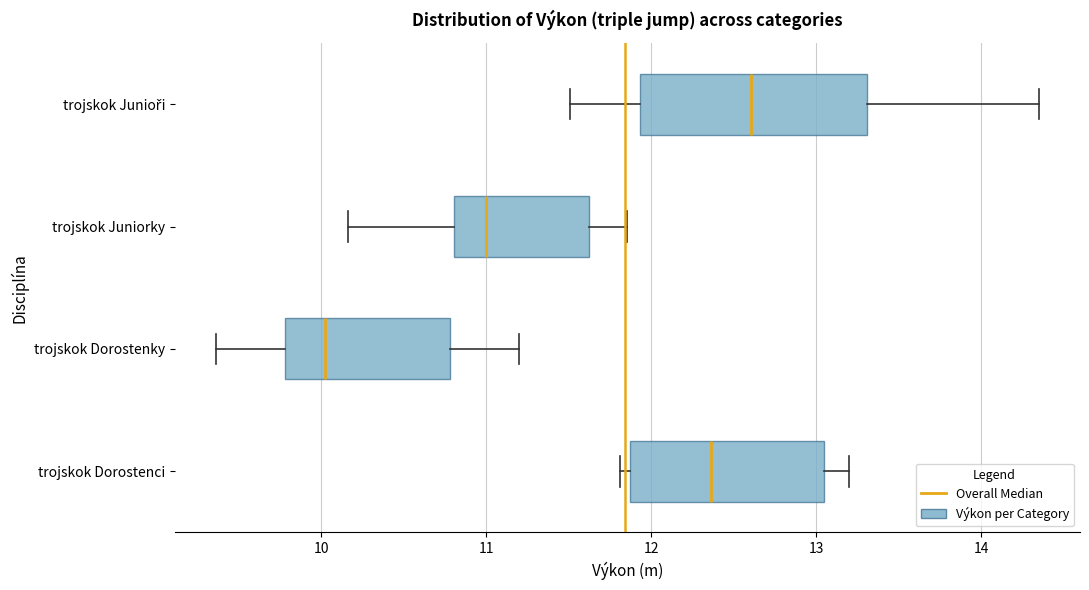

Which box's median line is the furthest to the right?

trojskok Junioři